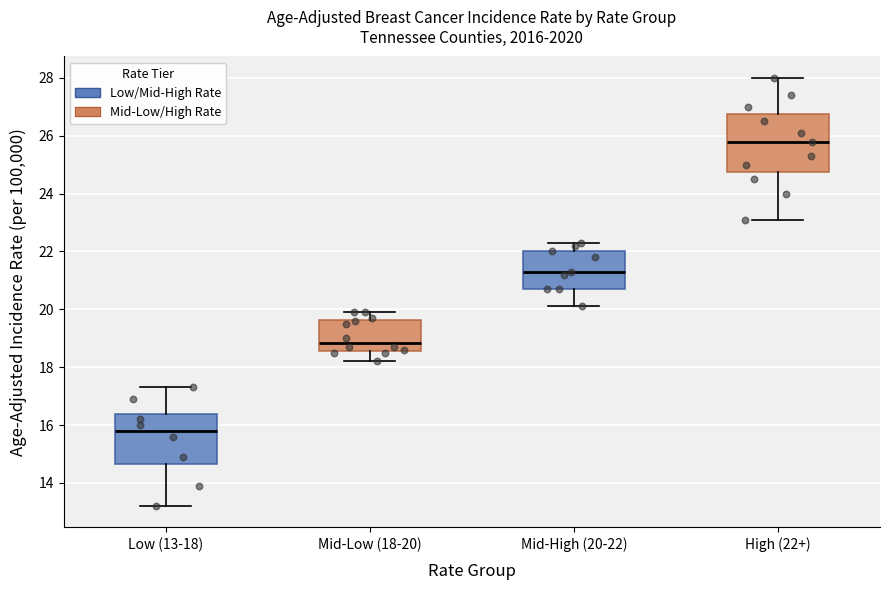

Where is the lower edge of the box for Mid-High (20-22) on the y-axis? The values are not printed on the chart, so give them approximately, as read against the axis.

20.8